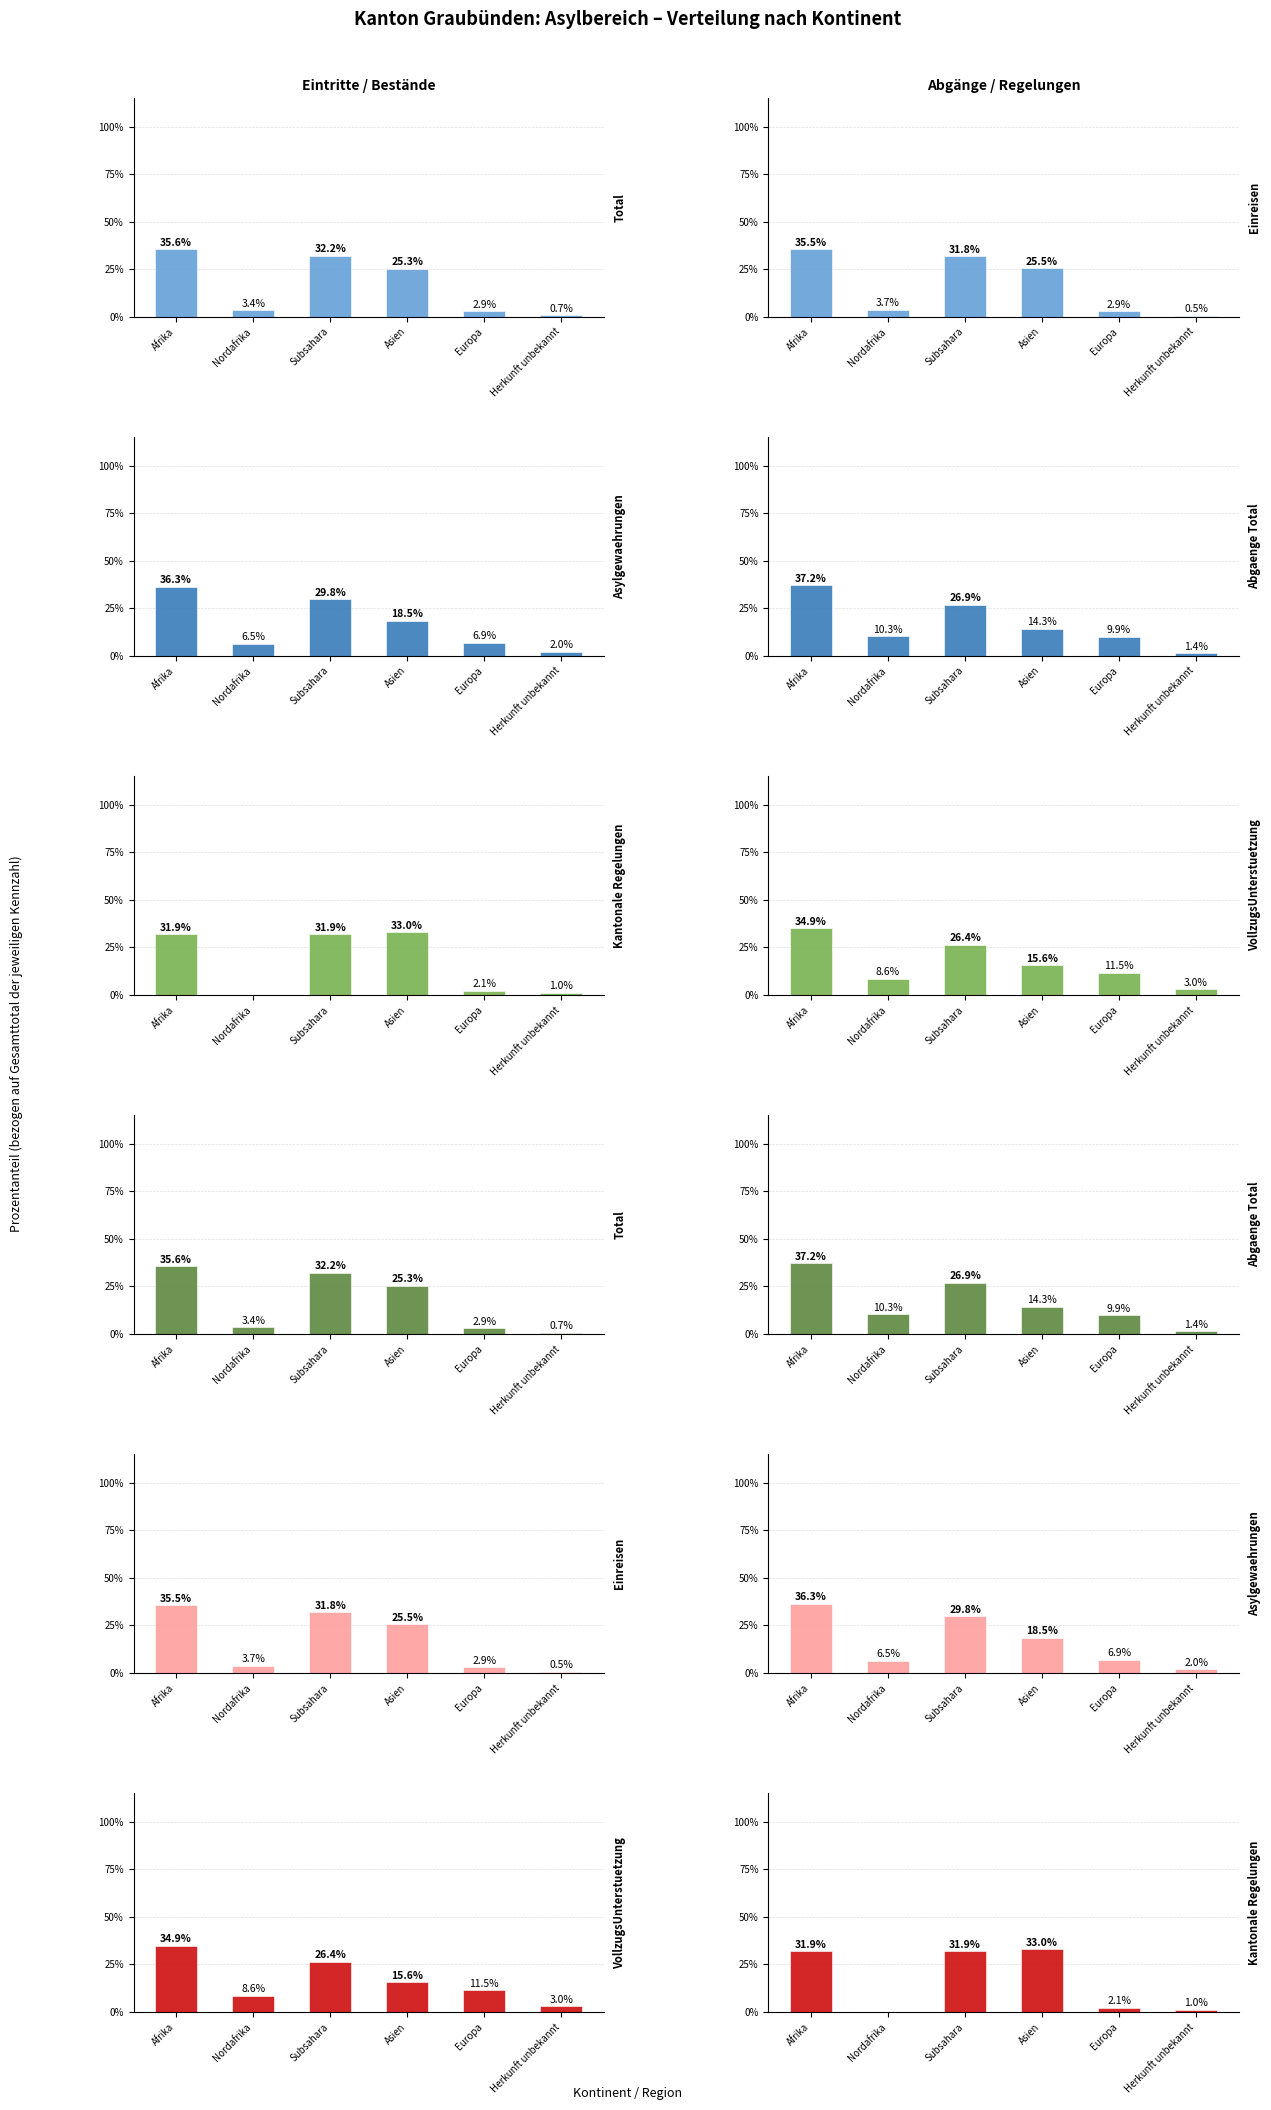

Where does the Kantonale Regelungen (col_6) series first go above 31?

Afrika